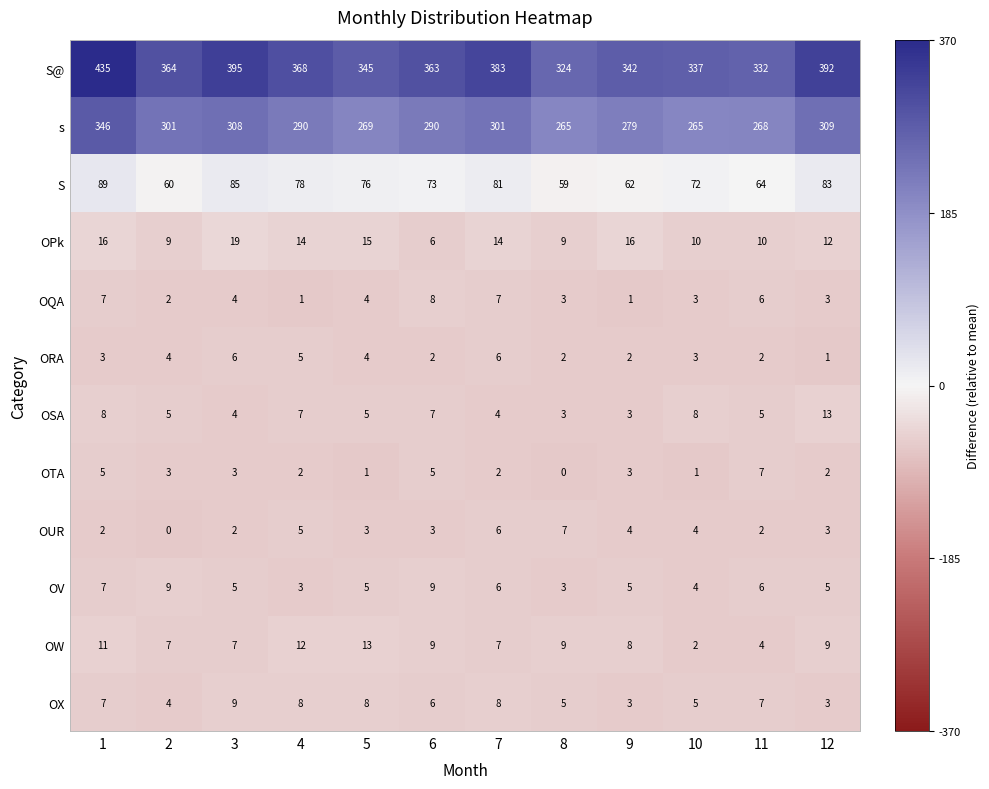

The value of OQA at 7 is 4. True or false?

False